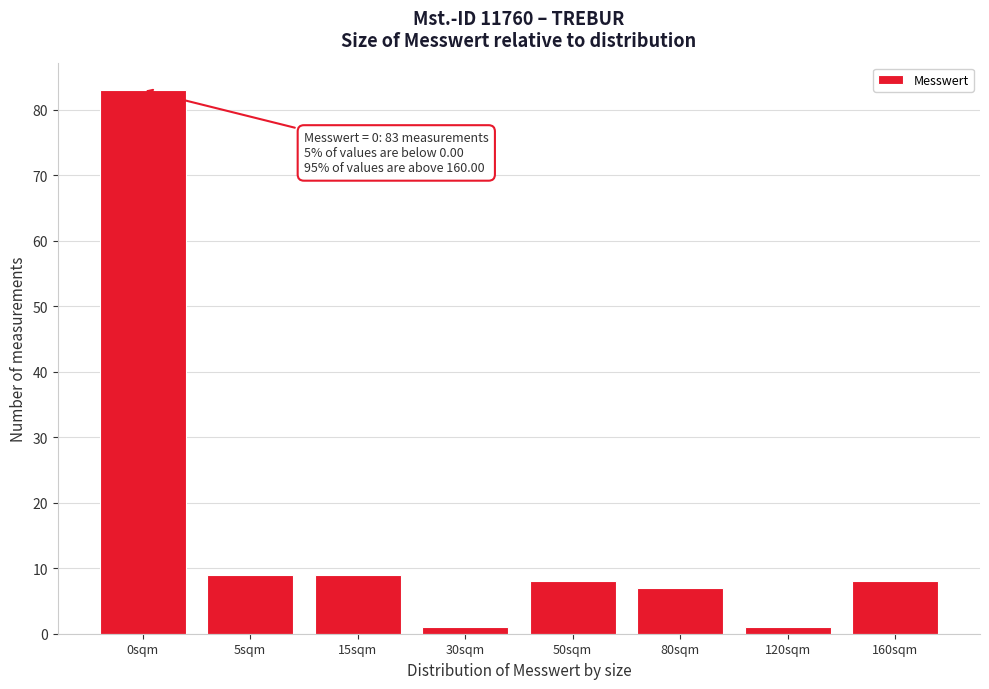

Reading left to right, list all the values displayed in this chart.

83	9	9	1	8	7	1	8